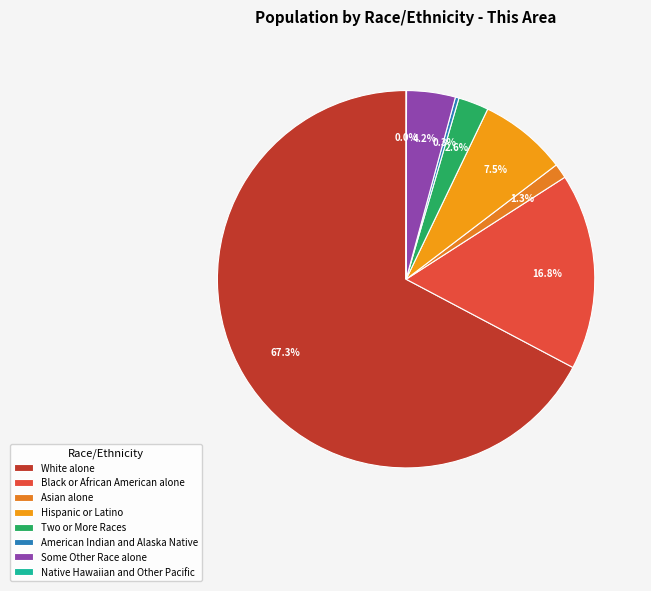

Is there any slice that represents more than half of the pie?

Yes